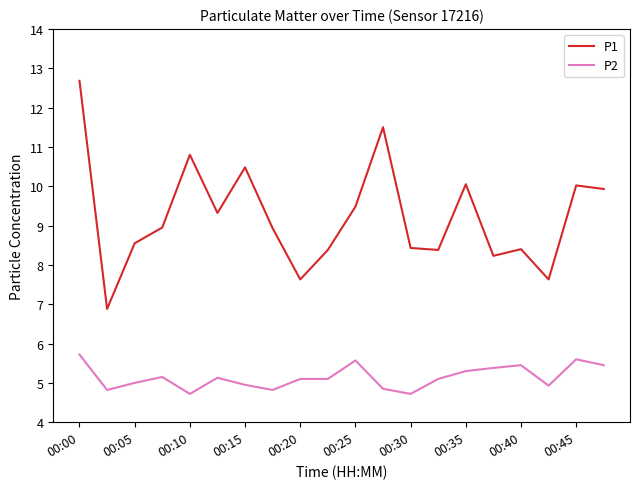

Which series has the largest total across all categories?

P1